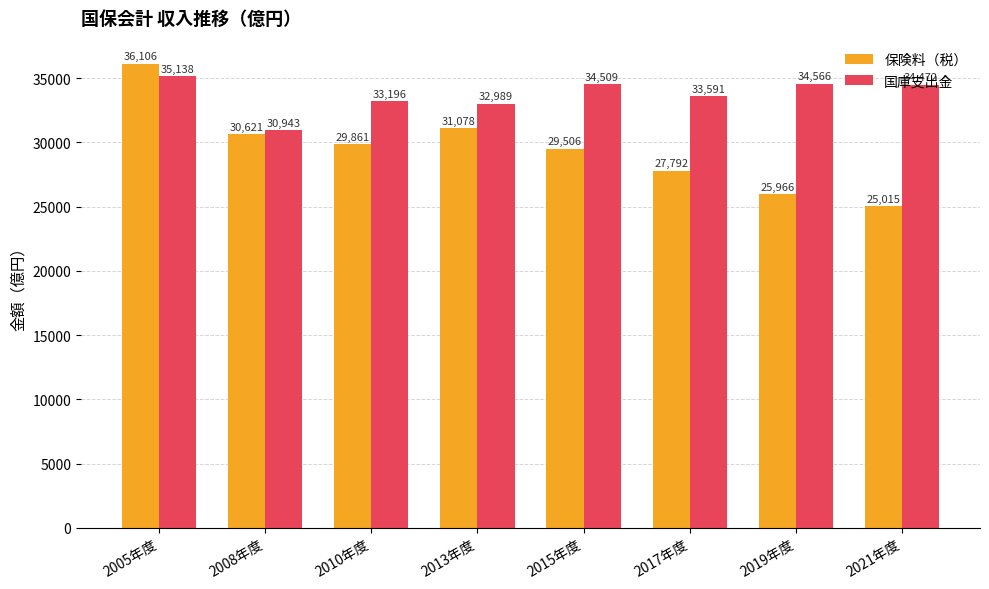

What is the label of the 3rd bar from the right?

2017年度